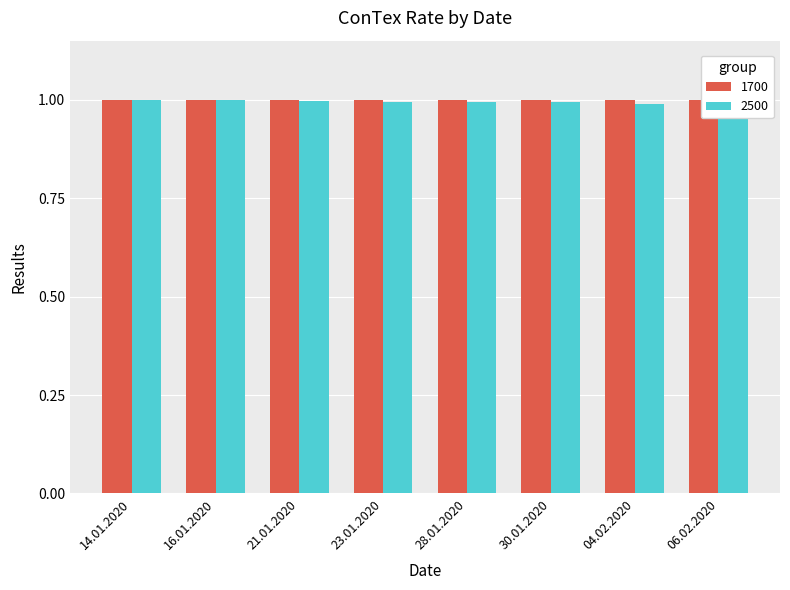

Which label corresponds to the largest value in the chart?

21.01.2020